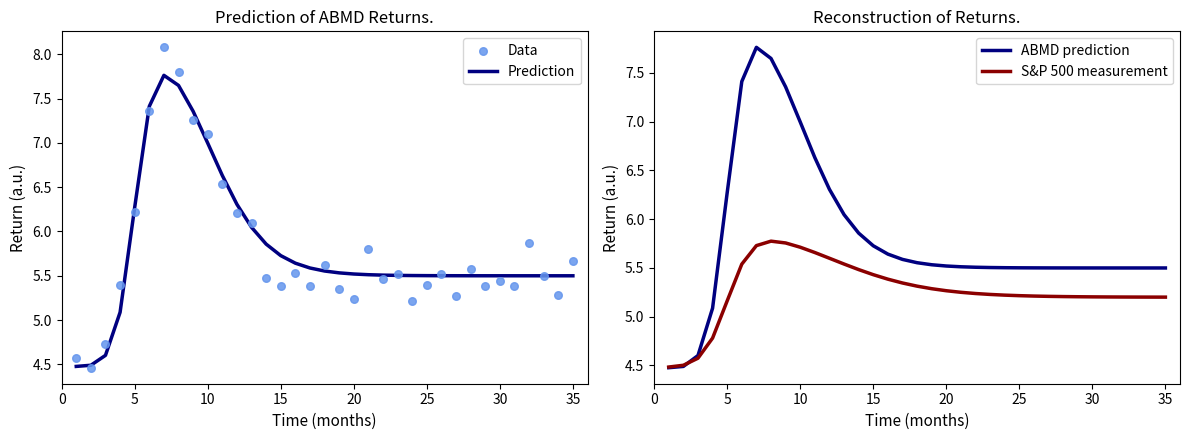

Which series has the largest Y range (max minus min)?

Data